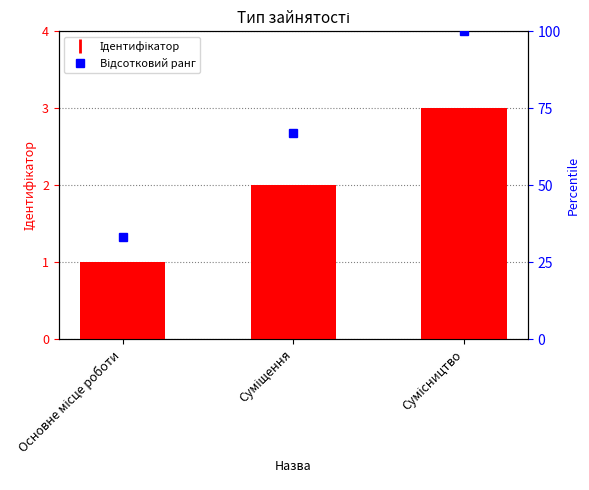

Rank the categories by value from highest to lowest.

Сумісництво, Суміщення, Основне місце роботи